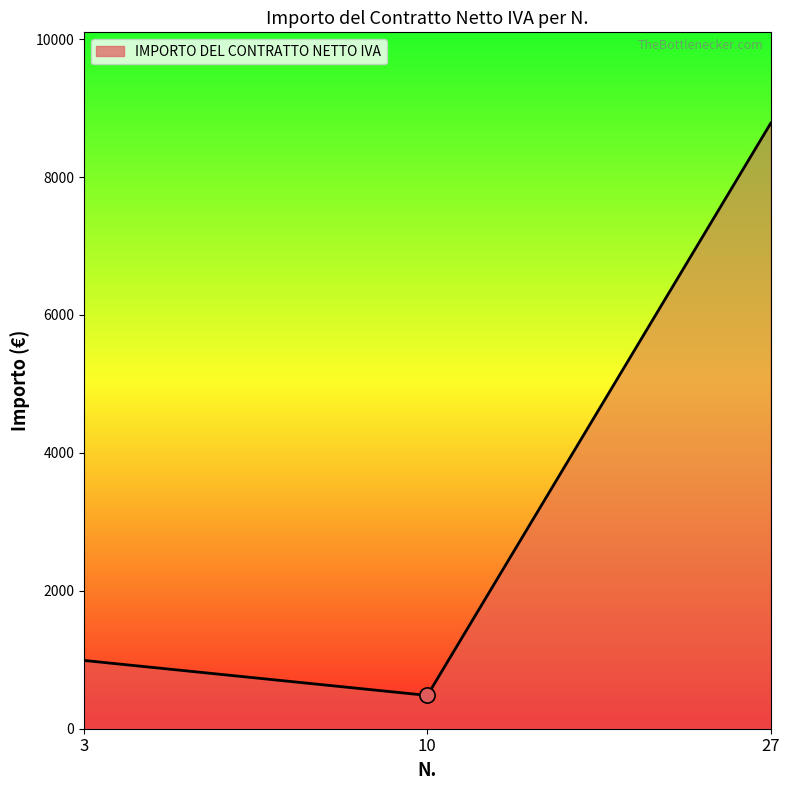

What is the change in value from 3 to 10?

-507